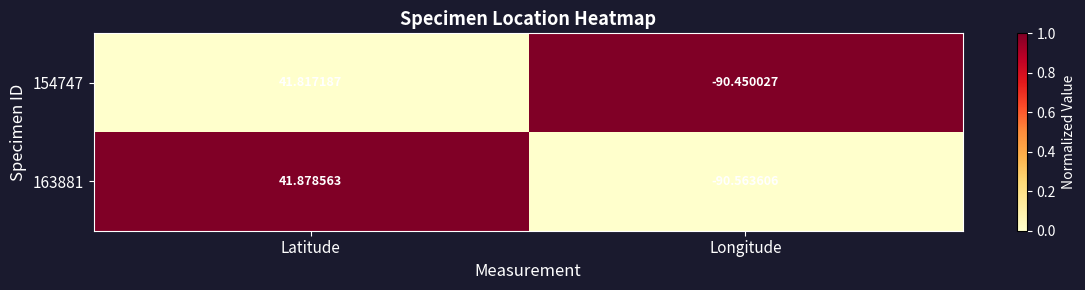

At which category is the sum across all series the highest?

Latitude